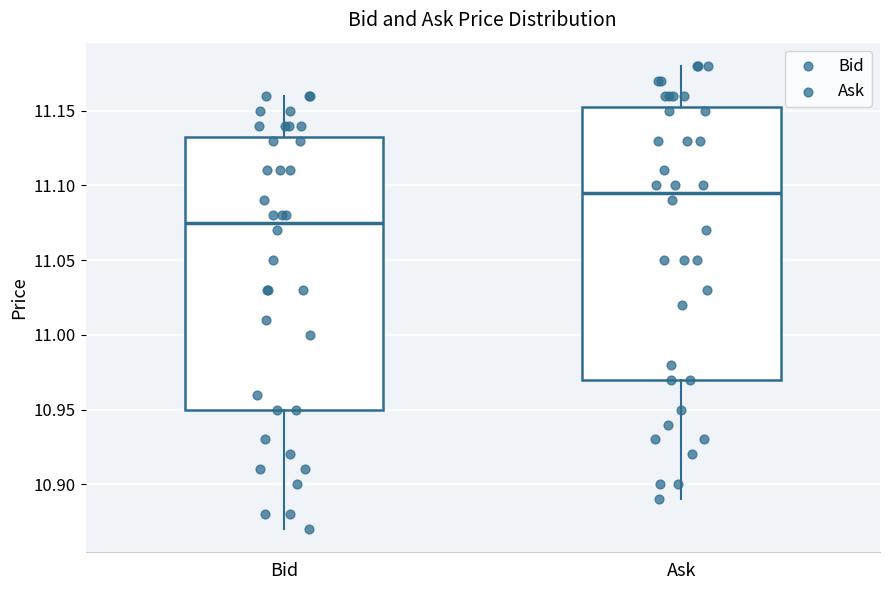

Reading left to right, transcribe this box plot: for each box, give where its median line is, the range the box spans, and where its two whiskers end, as read against the y-axis. The values are not printed on the chart, so give them approximately, as read against the axis.

Bid: median 11.075, box 10.950 to 11.135, whiskers 10.870 to 11.160
Ask: median 11.095, box 10.970 to 11.155, whiskers 10.890 to 11.180